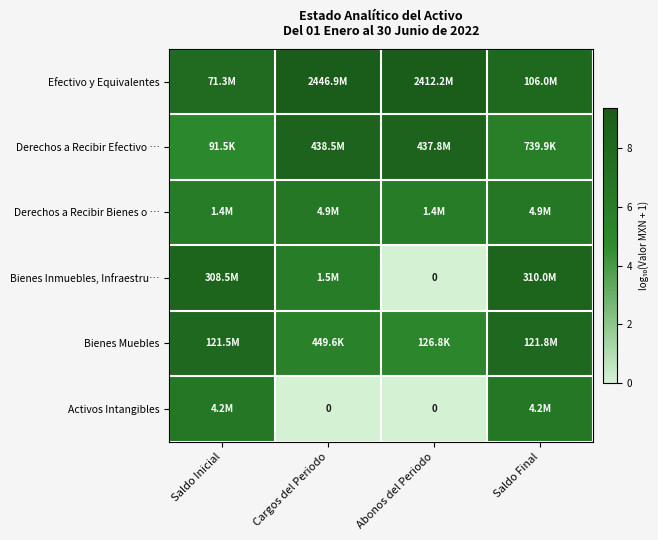

What is the difference between the Derechos a Recibir Bienes o … values at Saldo Inicial and Cargos del Periodo?

0.5